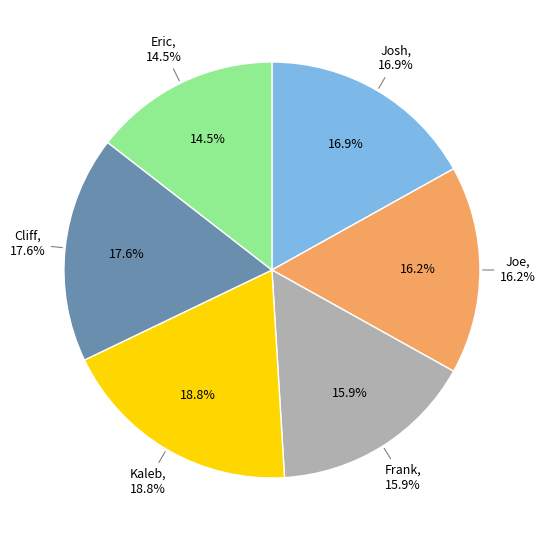

What portion of the pie excludes Josh?

83.1%